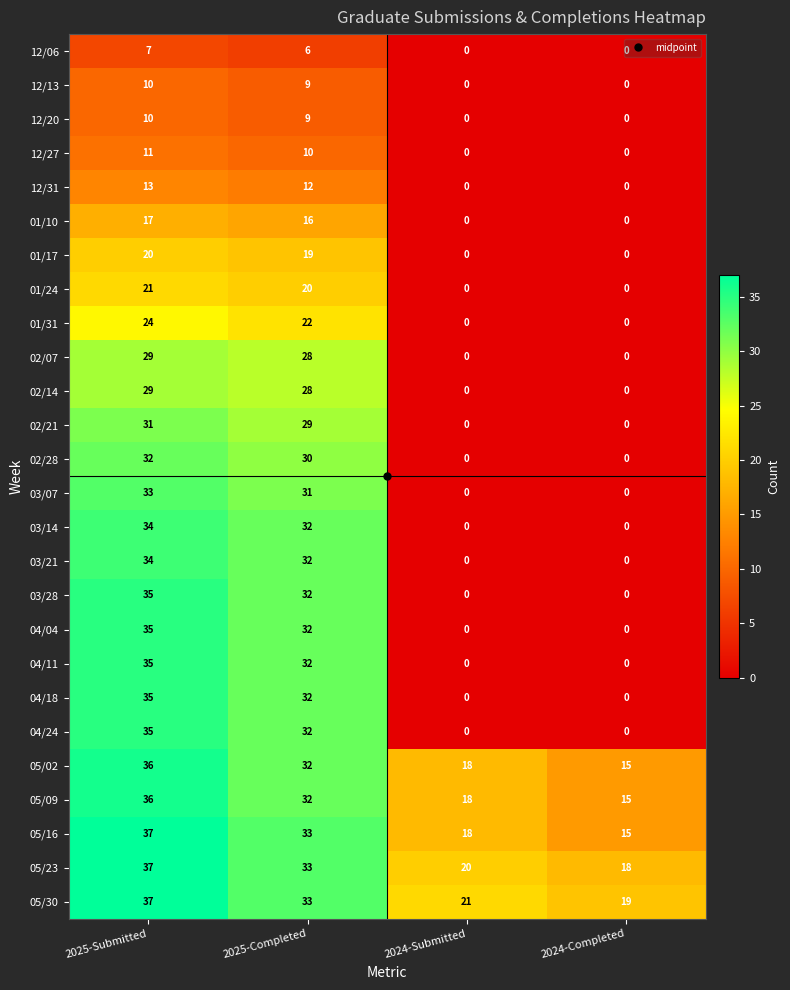

What is the difference between the highest and lowest values at 2024-Completed?

19